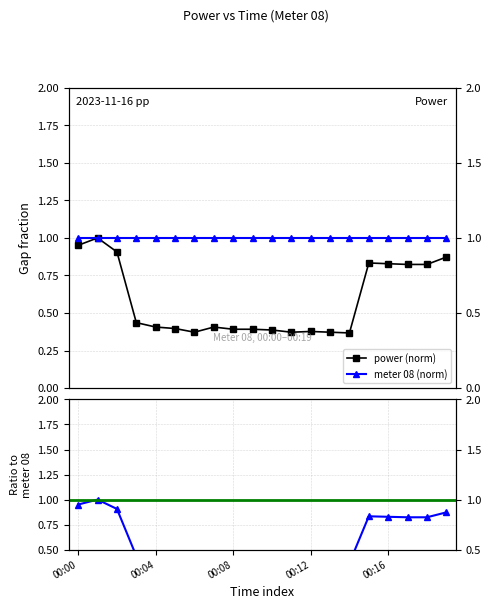

Rank the categories by value from lowest to highest.

00:14, 00:06, 00:11, 00:13, 00:12, 00:10, 00:08, 00:09, 00:05, 00:04, 00:07, 00:03, 00:17, 00:18, 00:16, 00:15, 00:19, 00:02, 00:00, 00:01